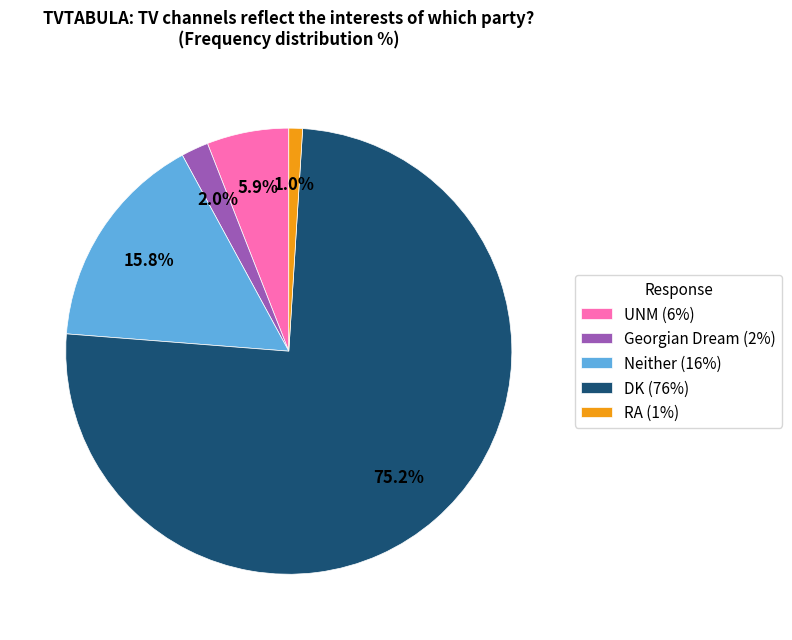

What percentage is NOT represented by Georgian Dream?

98.0%